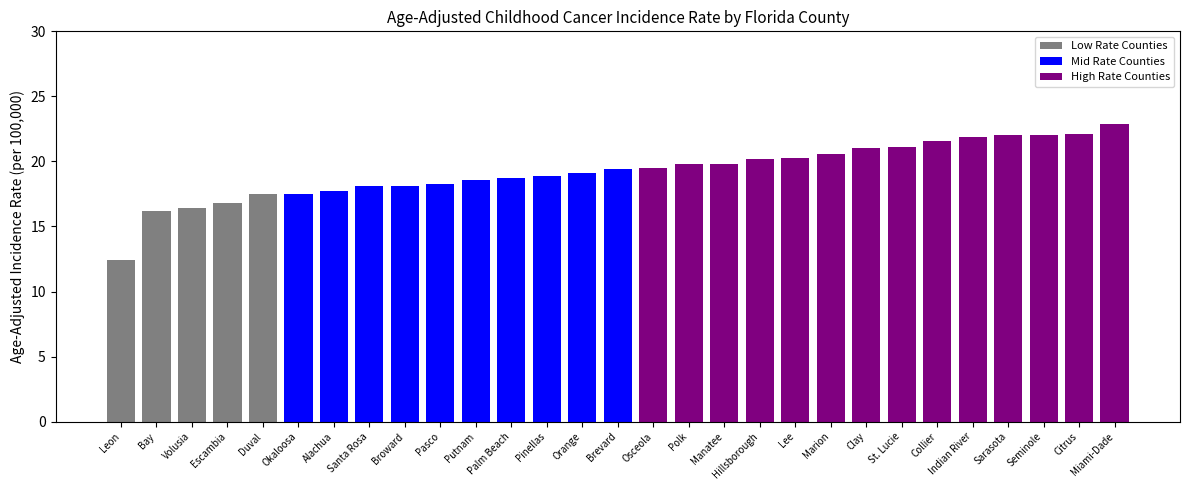

What is the difference between the values at Sarasota and Pasco?

3.7